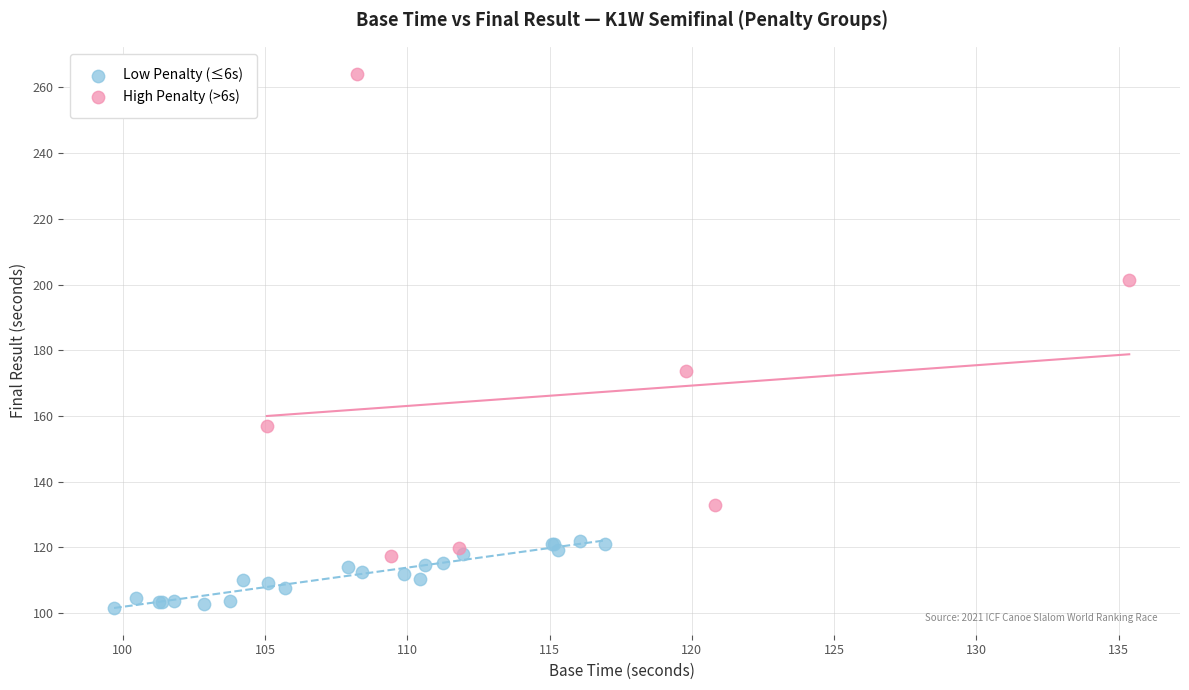

Which series has the widest spread of Y values?

High Penalty (>6s)